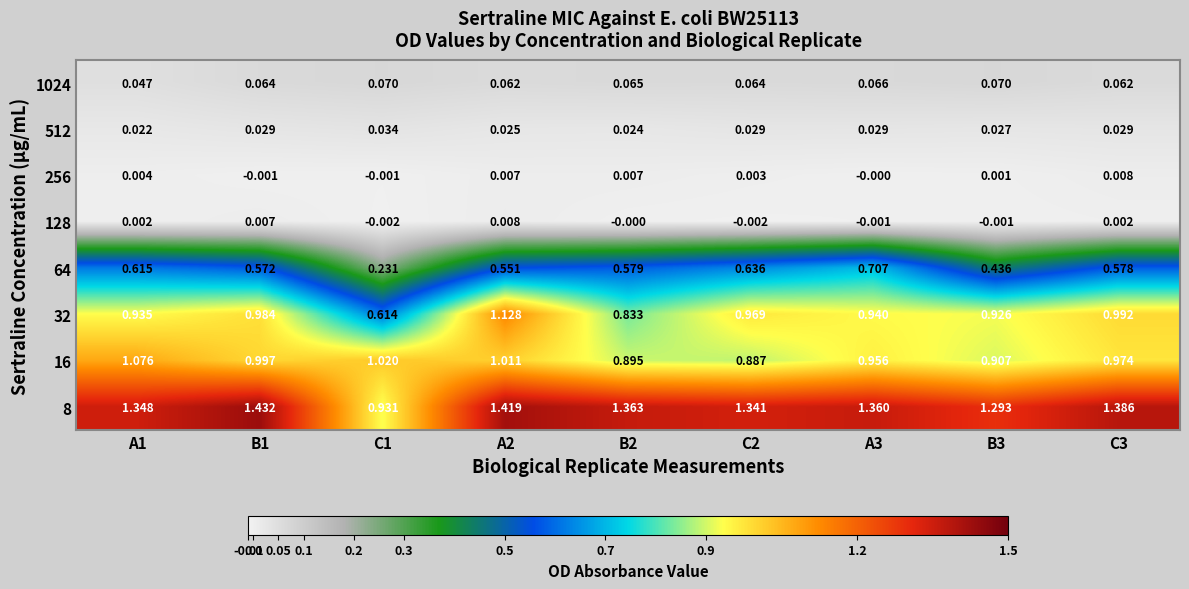

Count the number of categories in the chart.

9